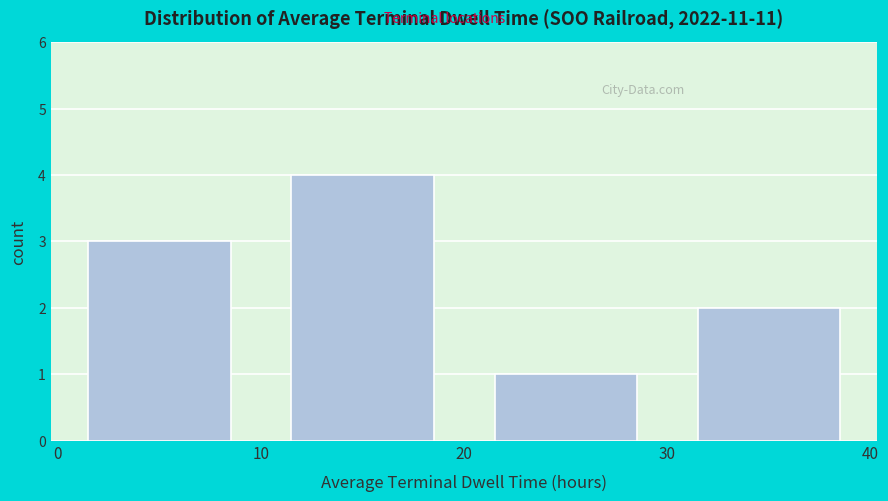

Over which range of the x-axis is the bar tallest?

10 to 20